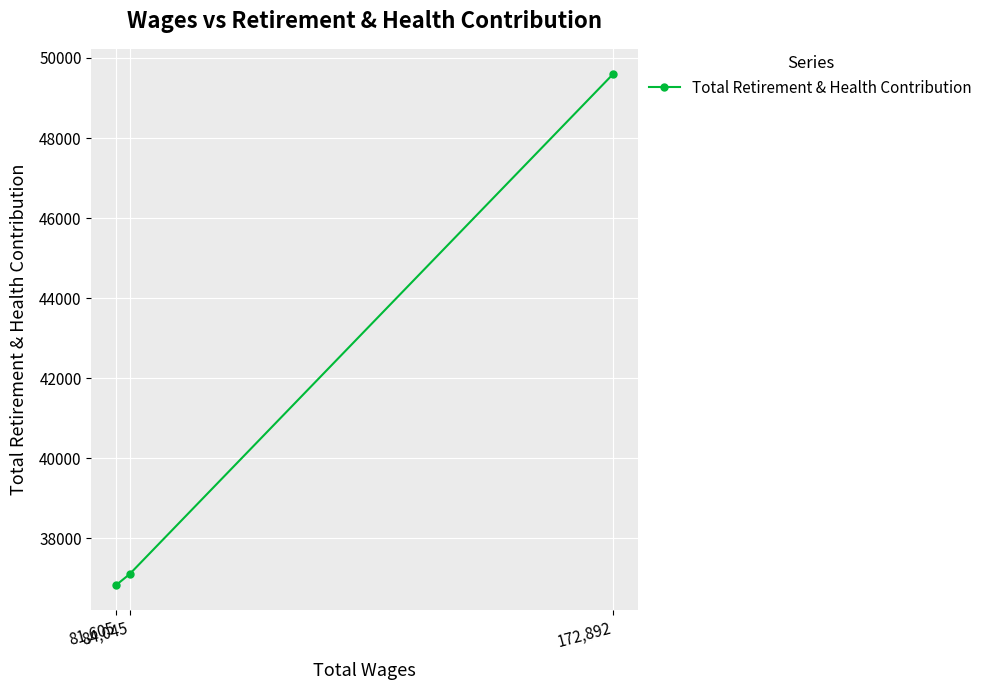

Reading right to left, what are all the values shown in this chart?

172,892=49591	84,045=37099	81,605=36830